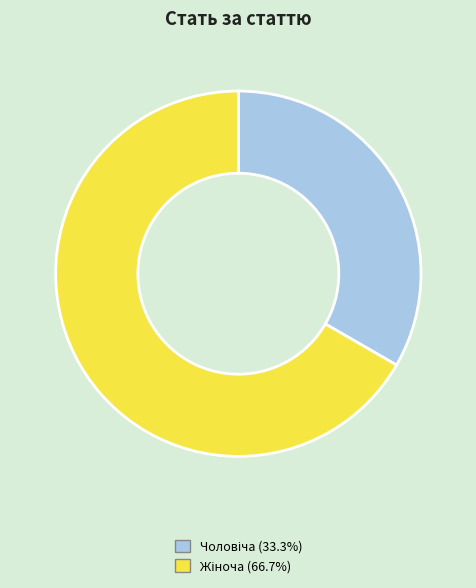

How many segments does this pie chart have?

2